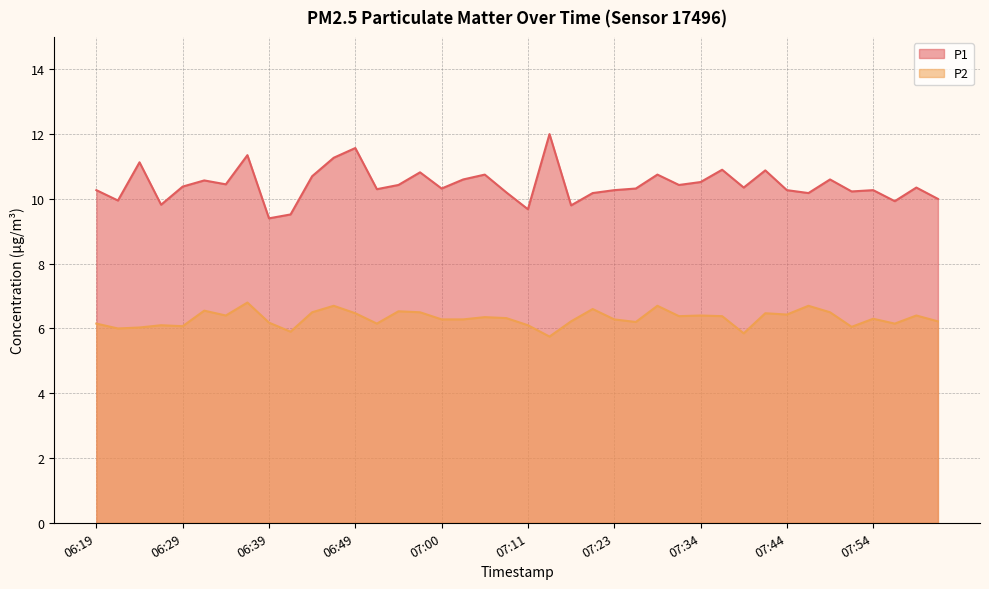

In P2, how many points are lower than both neighbors (excluding endpoints)?

12